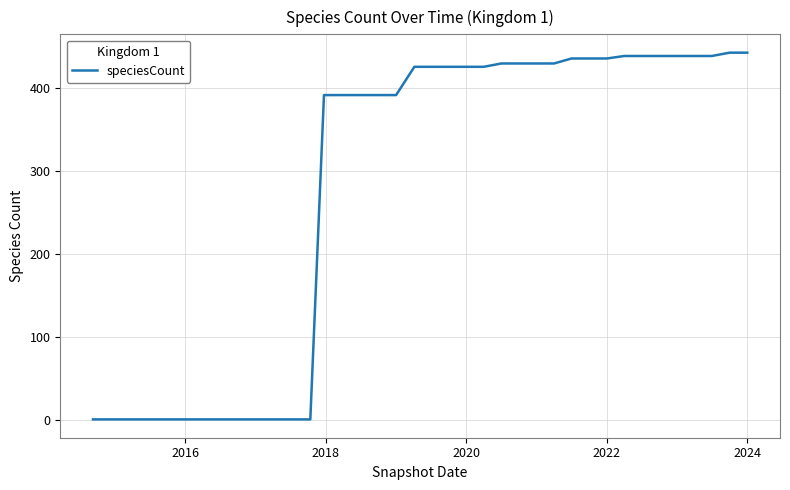

What is the maximum value shown in the chart?

442